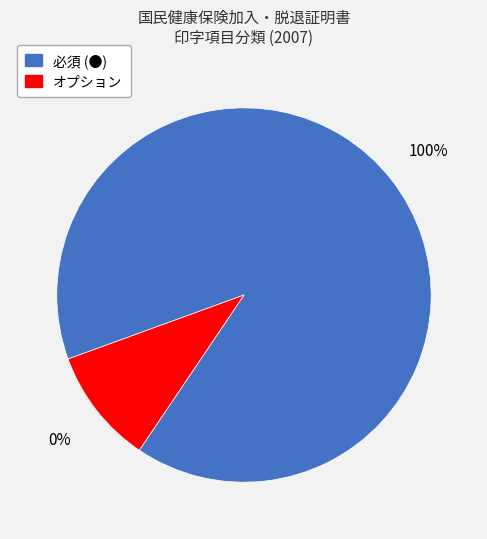

How many slices are in this pie chart?

2